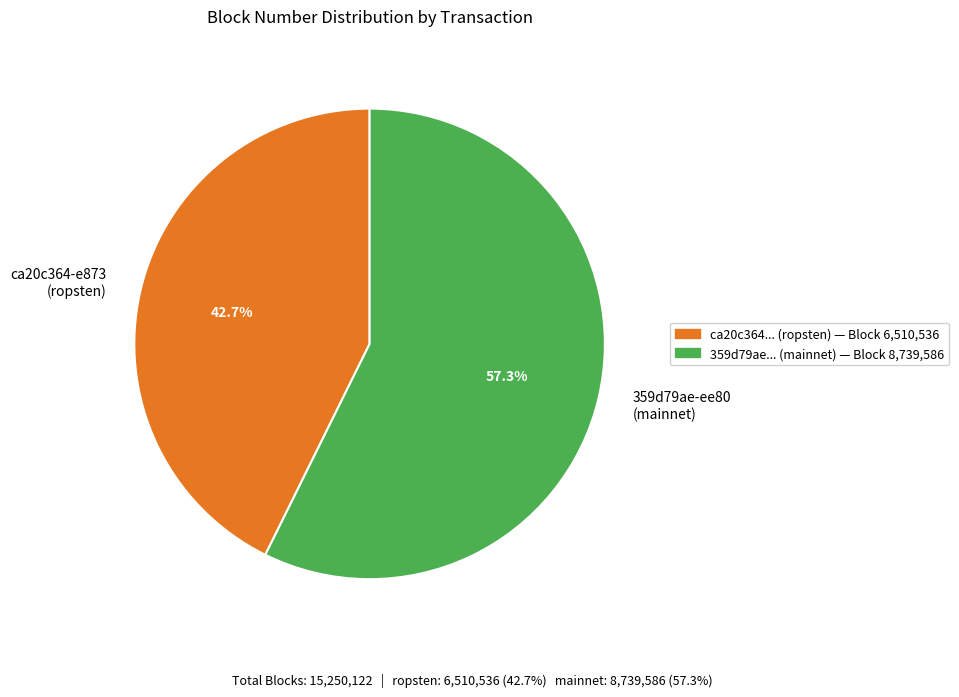

What is the ratio of the value at ca20c364-e873 (ropsten) to the value at 359d79ae-ee80 (mainnet)?

0.7